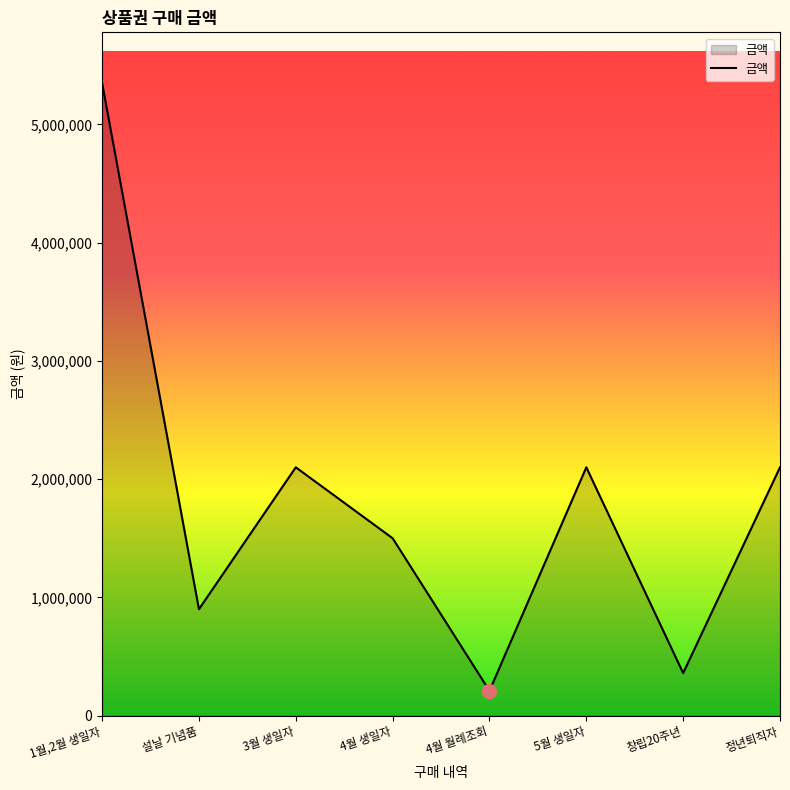

Where is the first local maximum?

3월 생일자